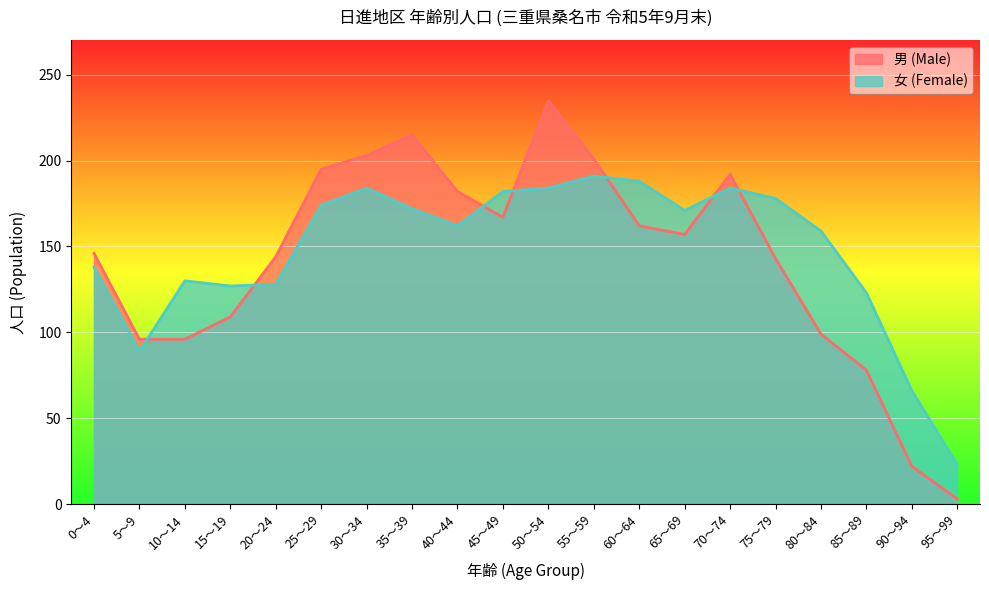

Rank the series by their maximum value, from lowest to highest.

女 (Female), 男 (Male)